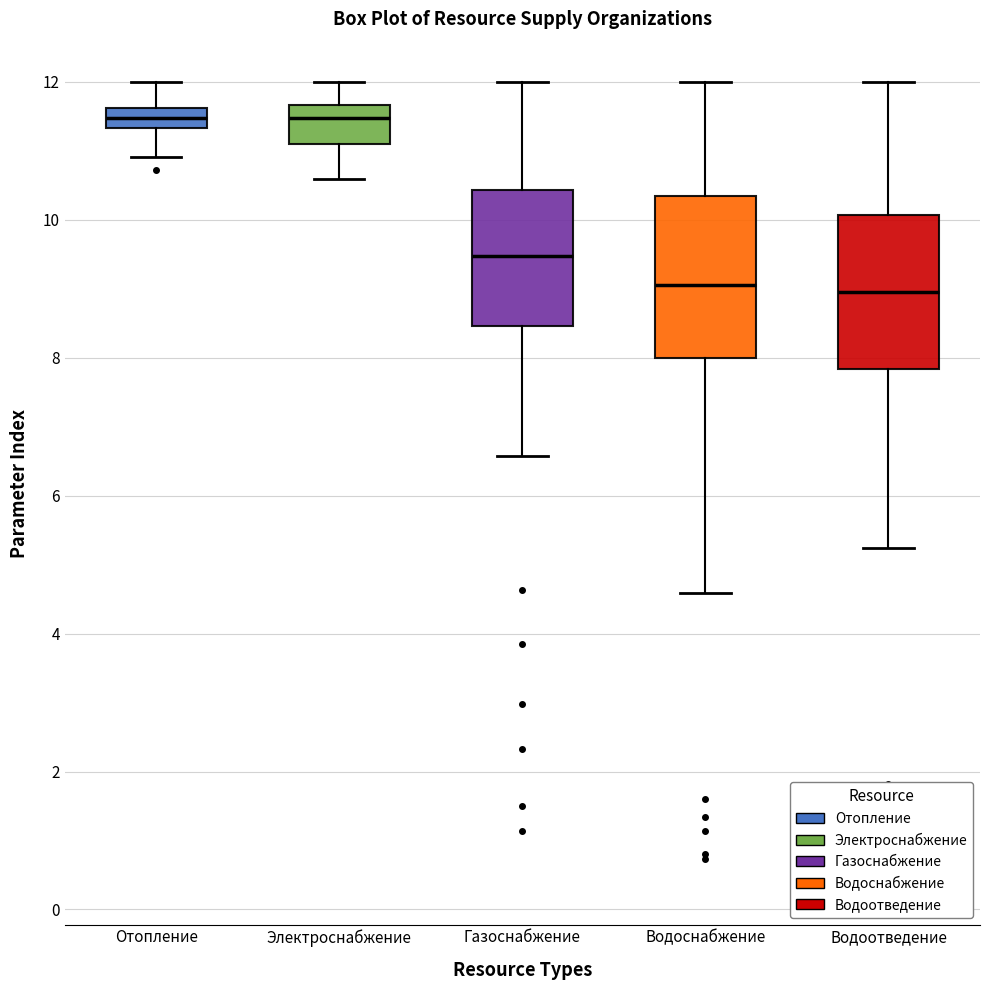

Where does the lower whisker of the box for Отопление end on the y-axis? The values are not printed on the chart, so give them approximately, as read against the axis.

11.0